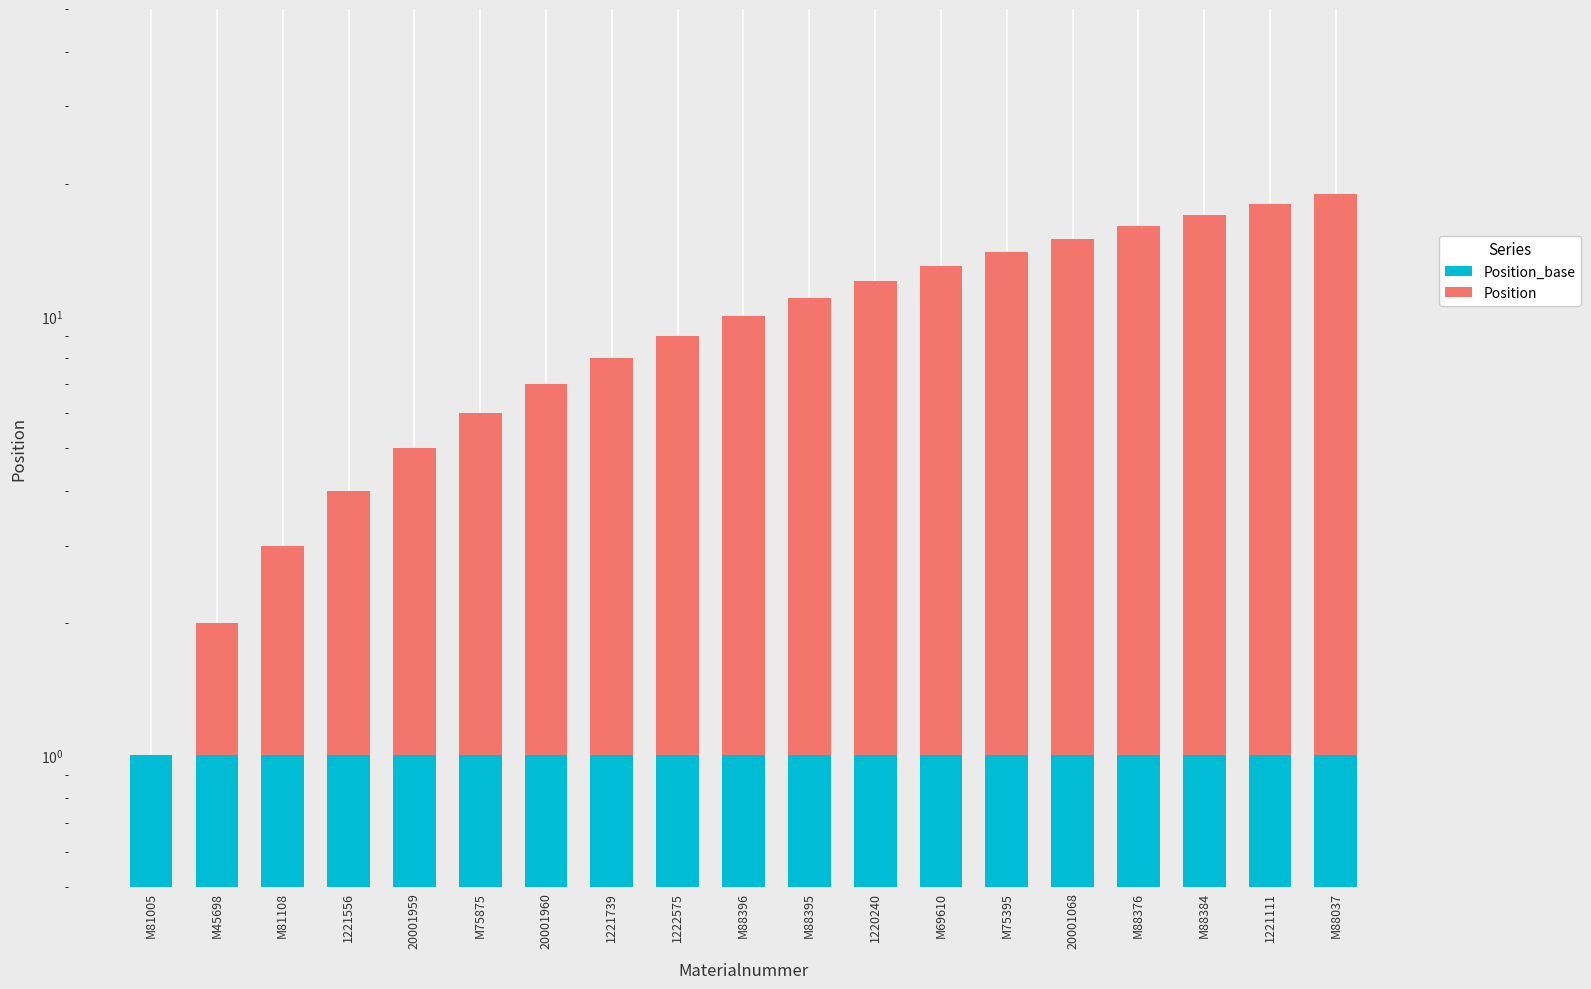

How many bars are there in total?

38